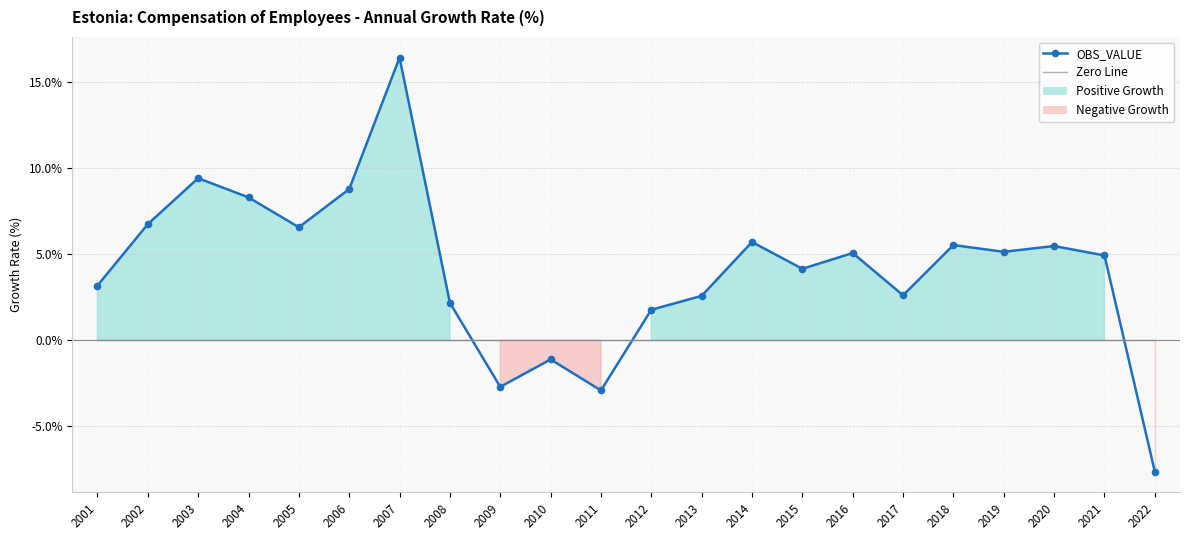

How many lines are shown in the chart?

2